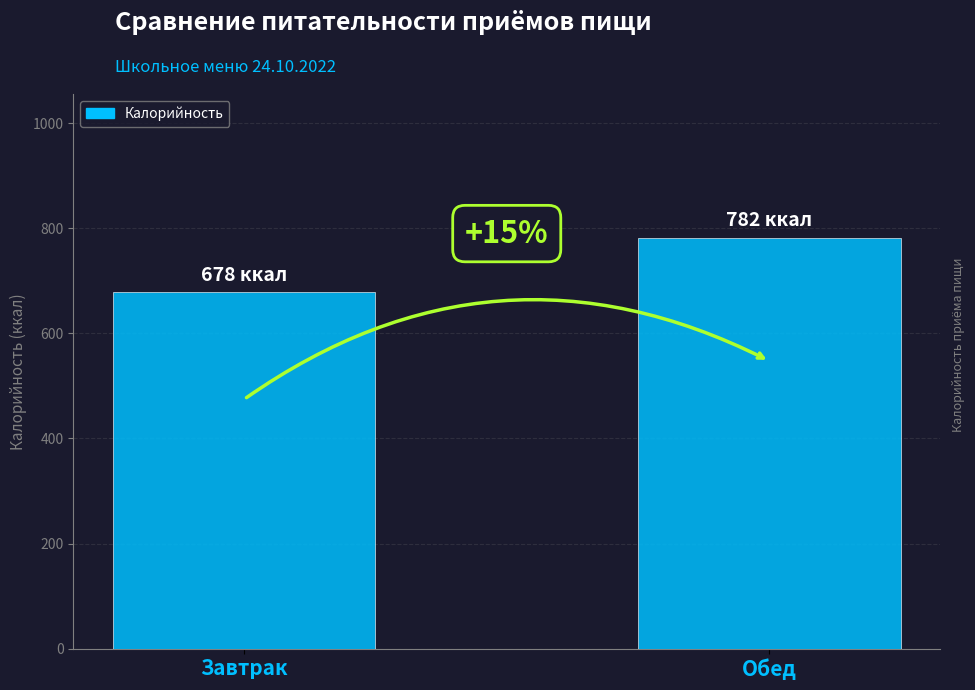

Reading left to right, list all the values displayed in this chart.

Завтрак=678	Обед=782